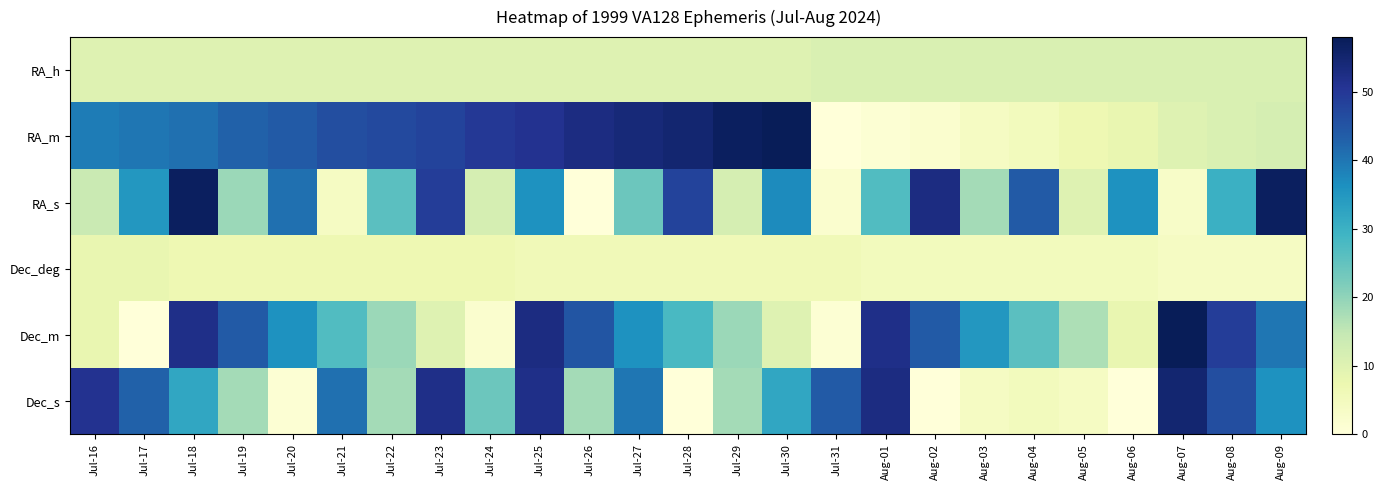

Reading left to right, extract all data points from this chart.

RA_h: Jul-16=10	Jul-17=10	Jul-18=10	Jul-19=10	Jul-20=10	Jul-21=10	Jul-22=10	Jul-23=10	Jul-24=10	Jul-25=10	Jul-26=10	Jul-27=10	Jul-28=10	Jul-29=10	Jul-30=10	Jul-31=11	Aug-01=11	Aug-02=11	Aug-03=11	Aug-04=11	Aug-05=11	Aug-06=11	Aug-07=11	Aug-08=11	Aug-09=11
RA_m: Jul-16=39	Jul-17=40	Jul-18=41	Jul-19=43	Jul-20=44	Jul-21=46	Jul-22=47	Jul-23=48	Jul-24=50	Jul-25=51	Jul-26=53	Jul-27=54	Jul-28=55	Jul-29=57	Jul-30=58	Jul-31=0	Aug-01=1	Aug-02=2	Aug-03=4	Aug-04=5	Aug-05=7	Aug-06=8	Aug-07=10	Aug-08=11	Aug-09=12
RA_s: Jul-16=14	Jul-17=35	Jul-18=57	Jul-19=19	Jul-20=41	Jul-21=4	Jul-22=26	Jul-23=49	Jul-24=12	Jul-25=36	Jul-26=0	Jul-27=24	Jul-28=48	Jul-29=12	Jul-30=37	Jul-31=2	Aug-01=27	Aug-02=53	Aug-03=18	Aug-04=44	Aug-05=10	Aug-06=36	Aug-07=3	Aug-08=30	Aug-09=57
Dec_deg: Jul-16=8	Jul-17=8	Jul-18=7	Jul-19=7	Jul-20=7	Jul-21=7	Jul-22=7	Jul-23=7	Jul-24=7	Jul-25=6	Jul-26=6	Jul-27=6	Jul-28=6	Jul-29=6	Jul-30=6	Jul-31=6	Aug-01=5	Aug-02=5	Aug-03=5	Aug-04=5	Aug-05=5	Aug-06=5	Aug-07=4	Aug-08=4	Aug-09=4
Dec_m: Jul-16=8	Jul-17=0	Jul-18=52	Jul-19=44	Jul-20=36	Jul-21=27	Jul-22=19	Jul-23=10	Jul-24=2	Jul-25=53	Jul-26=45	Jul-27=36	Jul-28=28	Jul-29=19	Jul-30=10	Jul-31=1	Aug-01=52	Aug-02=44	Aug-03=35	Aug-04=26	Aug-05=17	Aug-06=8	Aug-07=58	Aug-08=49	Aug-09=40
Dec_s: Jul-16=51	Jul-17=43	Jul-18=32	Jul-19=18	Jul-20=1	Jul-21=41	Jul-22=18	Jul-23=52	Jul-24=24	Jul-25=52	Jul-26=18	Jul-27=40	Jul-28=0	Jul-29=18	Jul-30=32	Jul-31=44	Aug-01=53	Aug-02=0	Aug-03=4	Aug-04=5	Aug-05=4	Aug-06=0	Aug-07=55	Aug-08=46	Aug-09=36